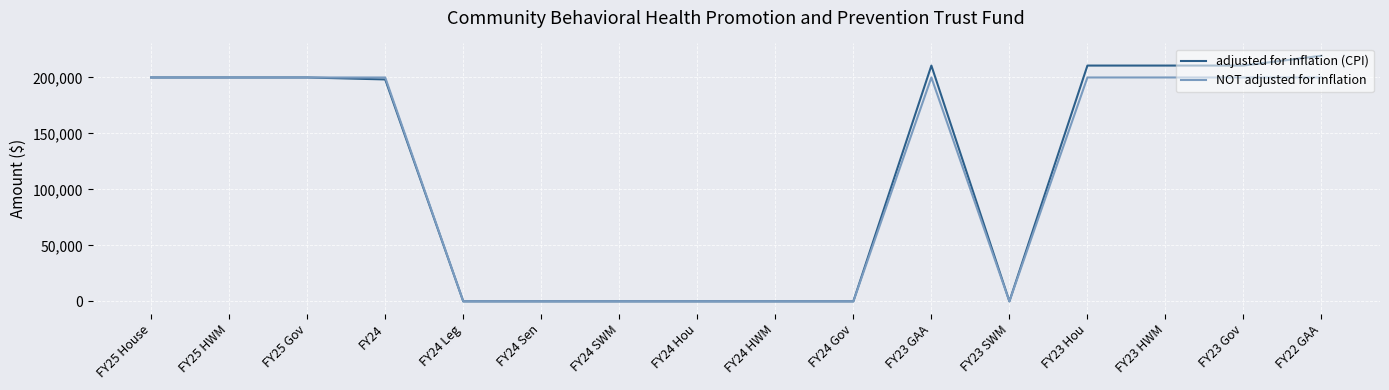

What is the maximum value shown in the chart?

219432